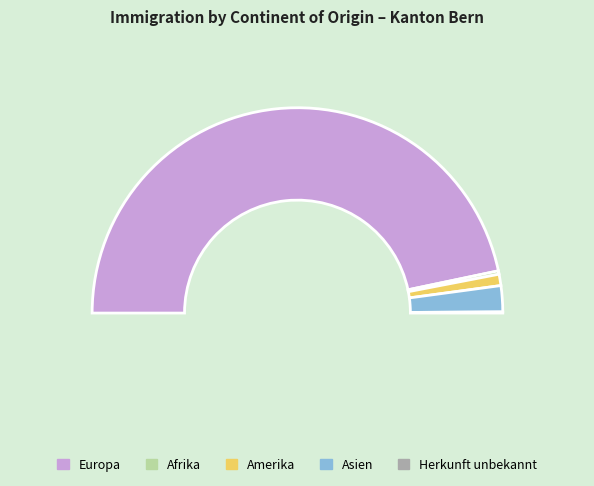

How much of the chart is everything except Amerika?

98.2%